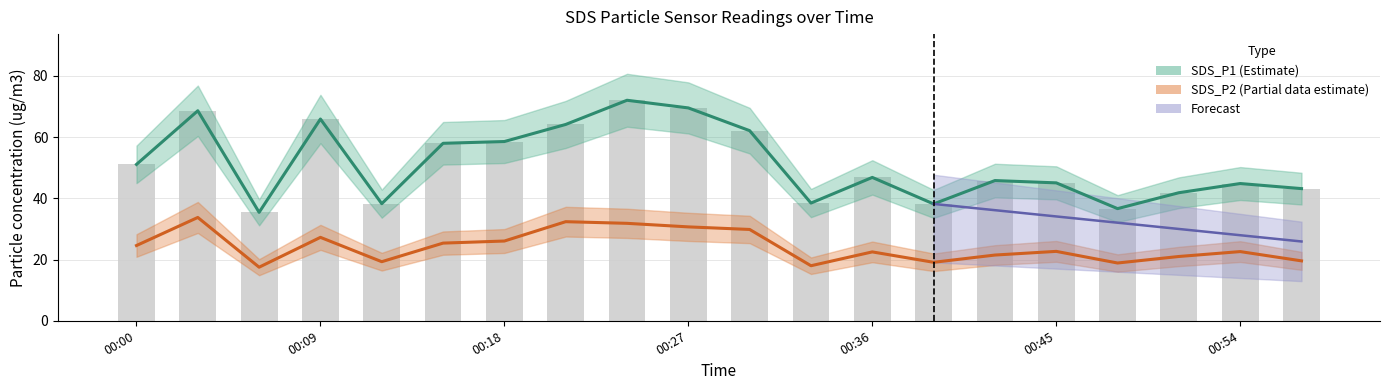

What is the sum of the SDS_P1 values at 00:51 and 00:27?

111.4